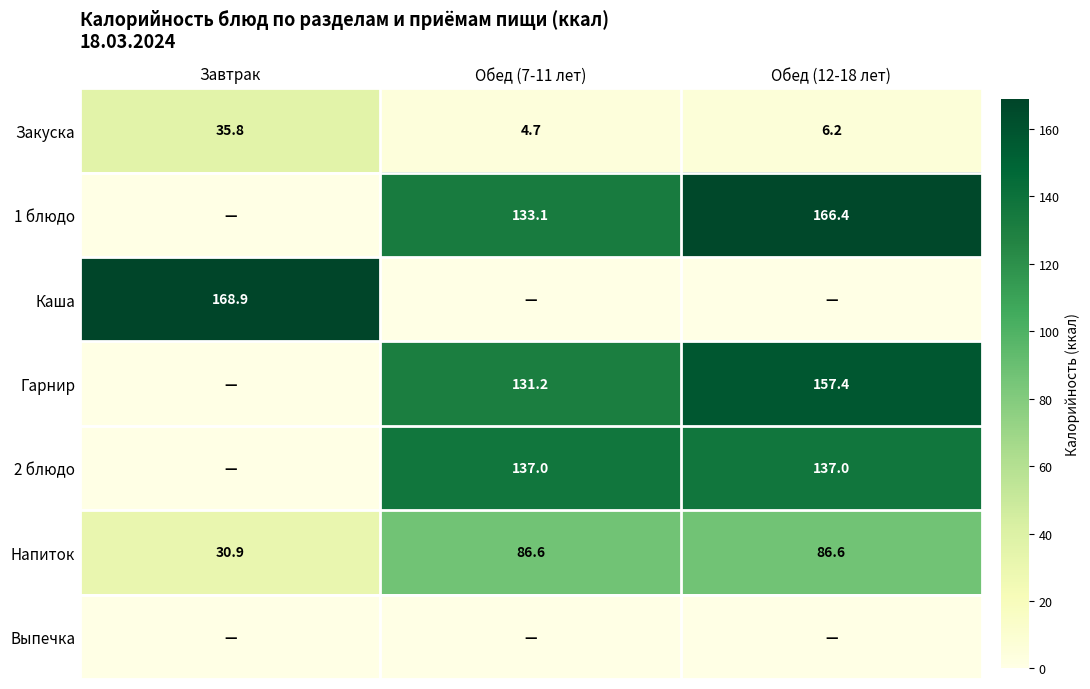

What is the sum of the 2 блюдо values at Обед (12-18 лет) and Обед (7-11 лет)?

274.0